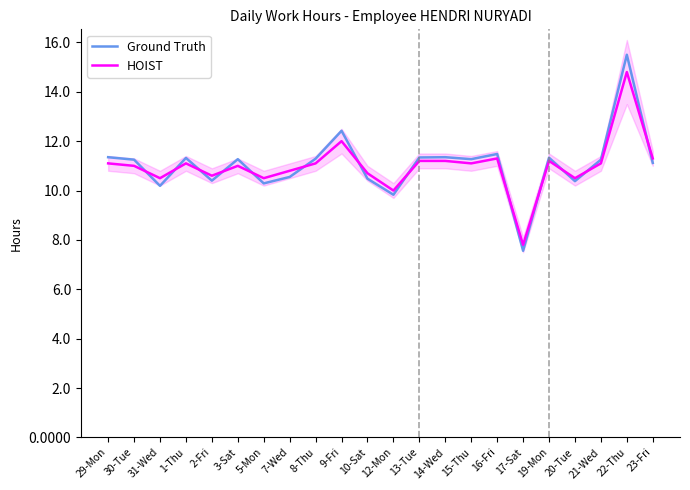

Rank the series by their maximum value, from lowest to highest.

HOIST, Ground Truth